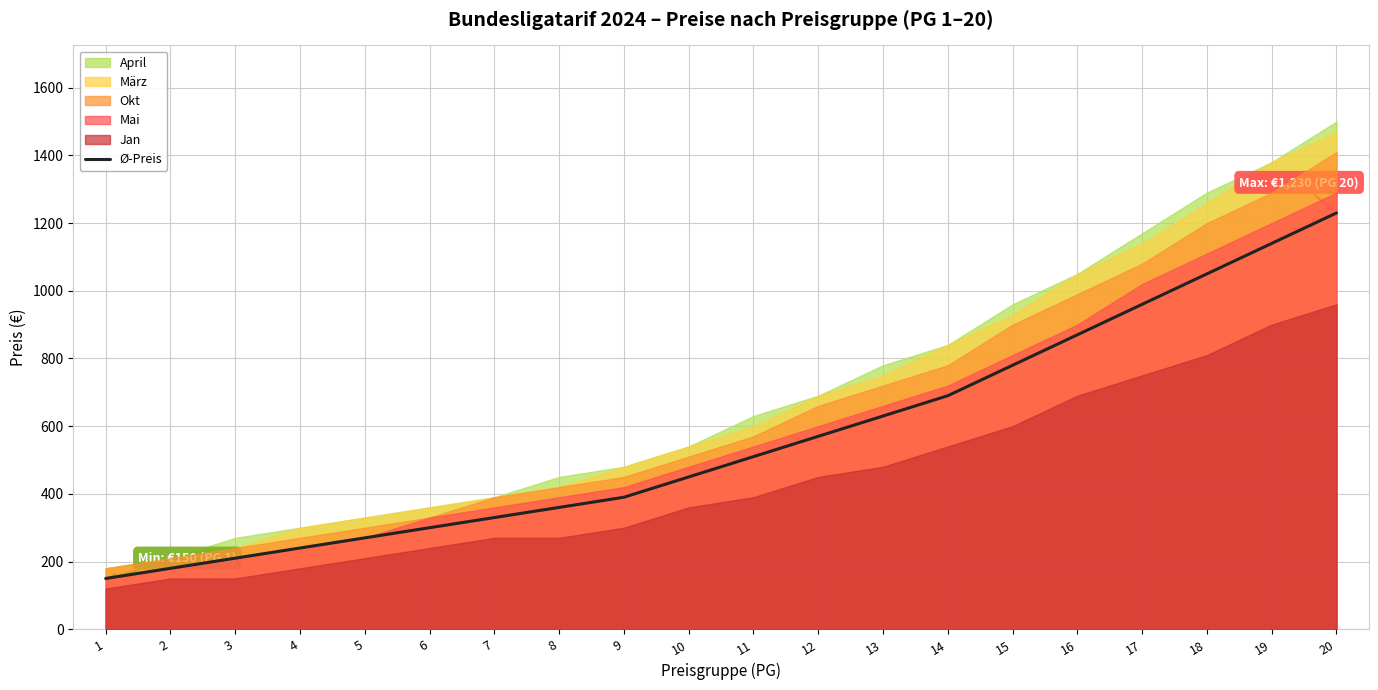

What is the minimum value for Ø-Preis?

150